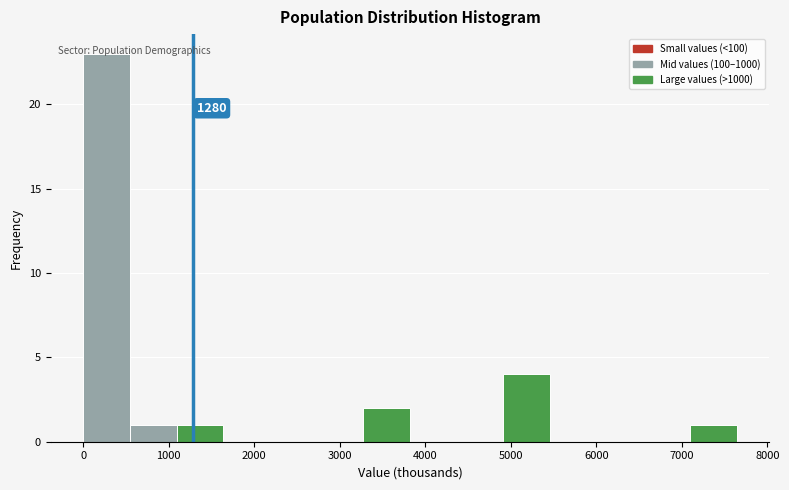

Which range on the x-axis has the tallest bar?

0 to 500